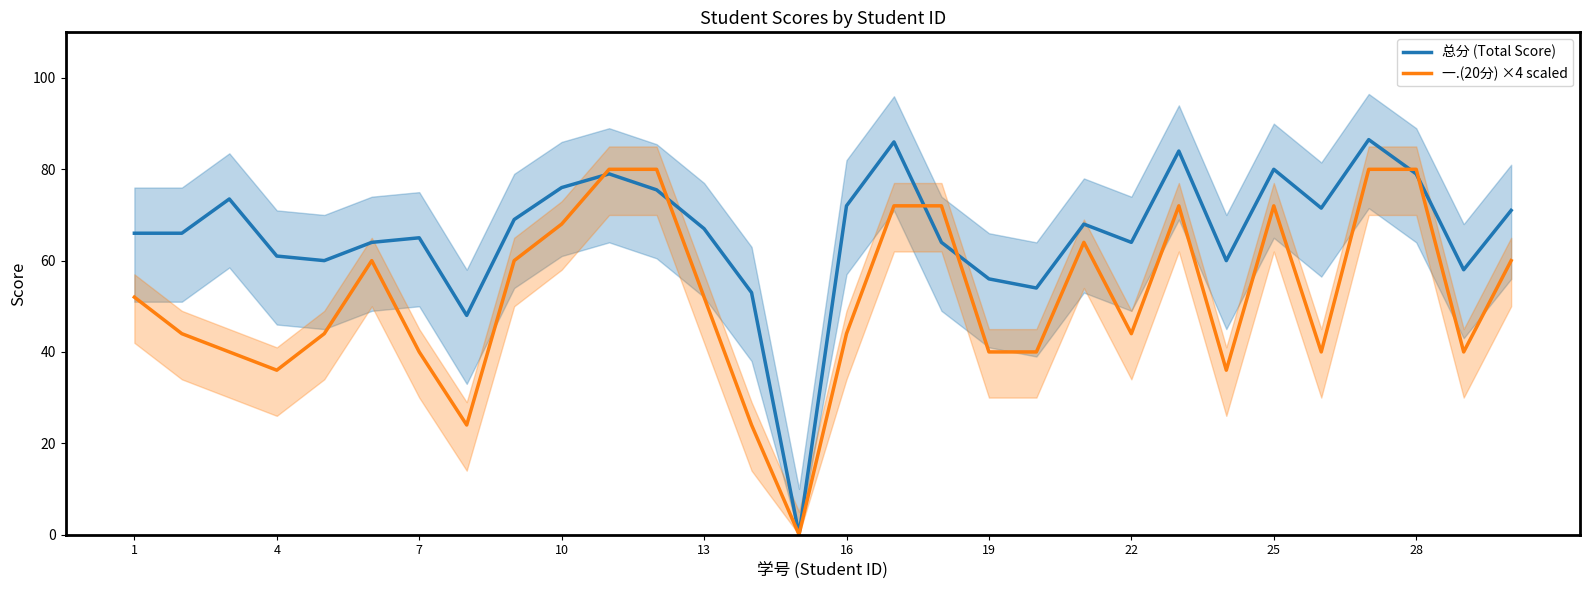

What are all the series names shown in the legend?

总分 (Total Score), 一.(20分) ×4 scaled